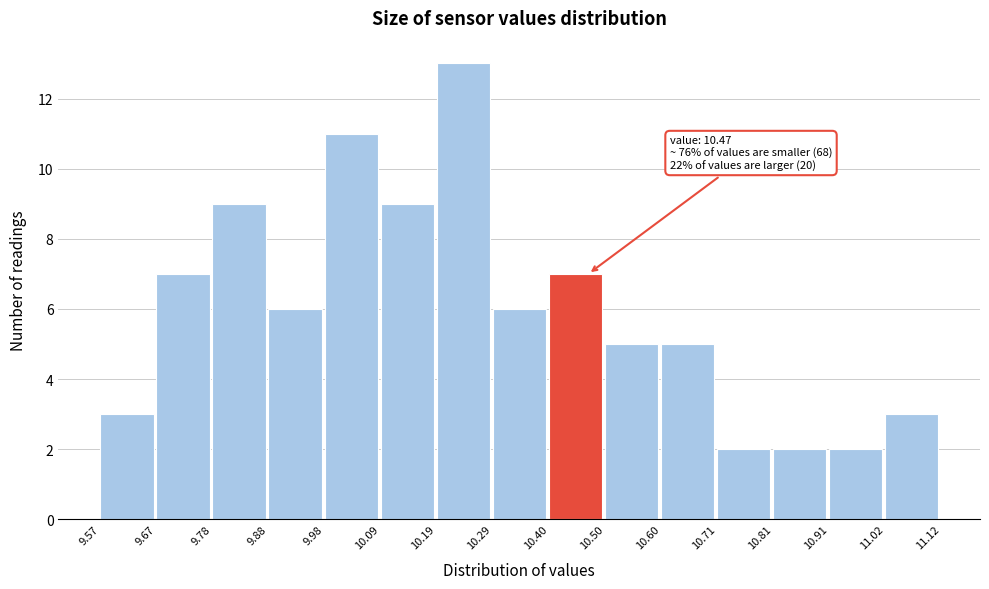

Which range on the x-axis has the tallest bar?

10.19 to 10.29